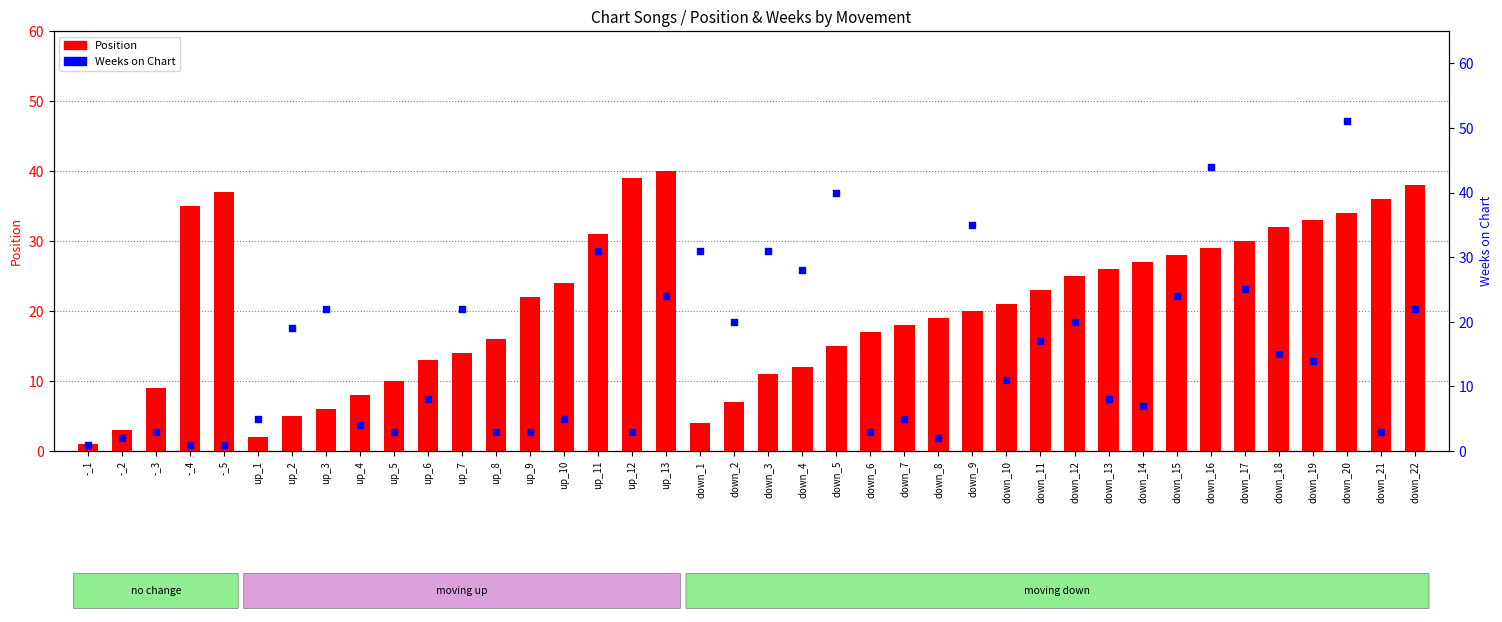

Which series reaches the minimum Y coordinate?

Position